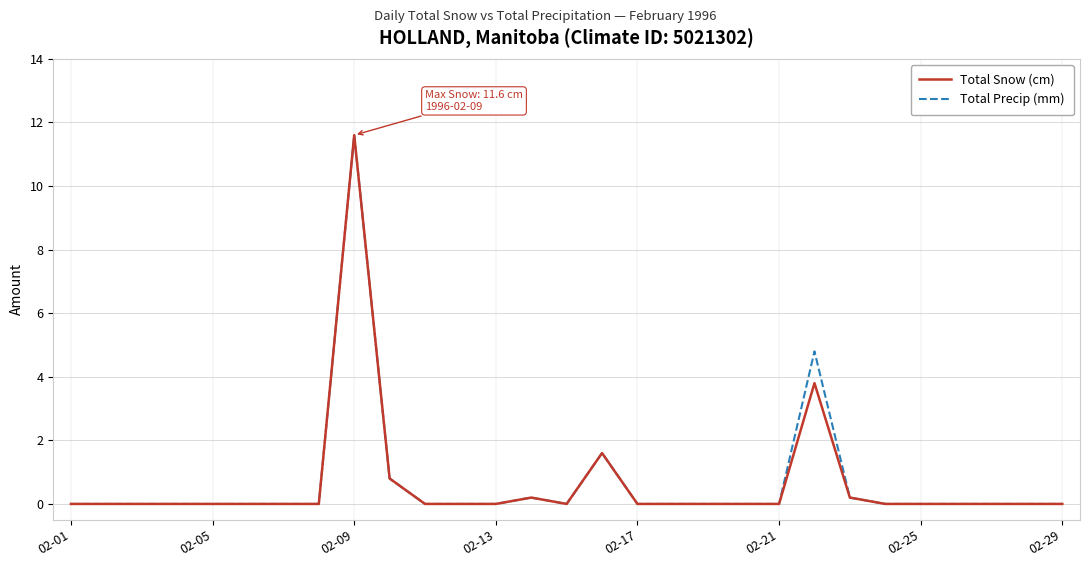

What is the maximum value for Total Precip (mm)?

11.6